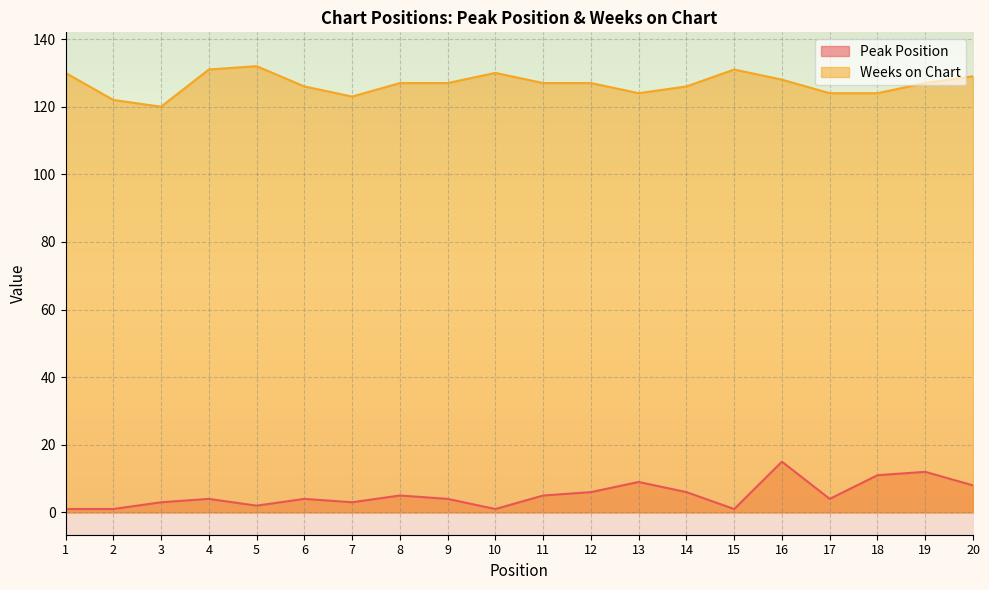

What is the value of the Weeks on Chart point at the 12th from the left?

127